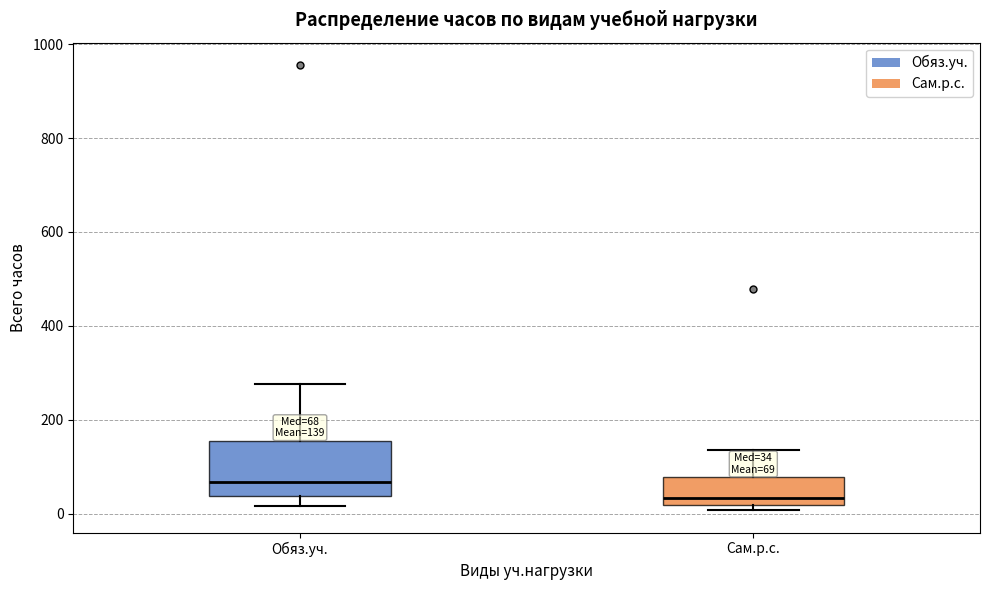

Which box's median line is the highest?

Обяз.уч.